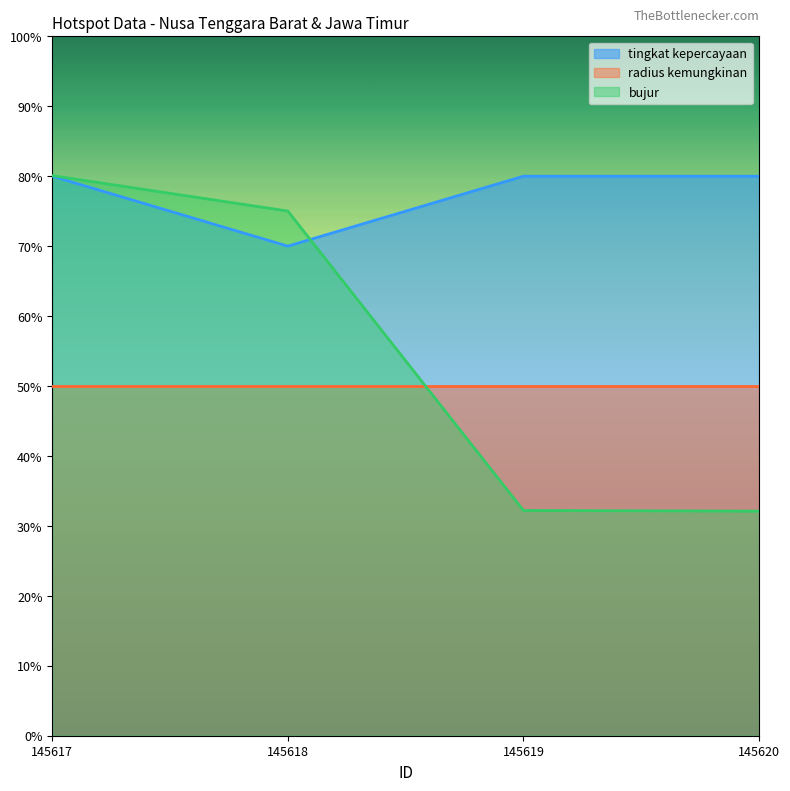

What is the total value across all series at 145618?

195.0